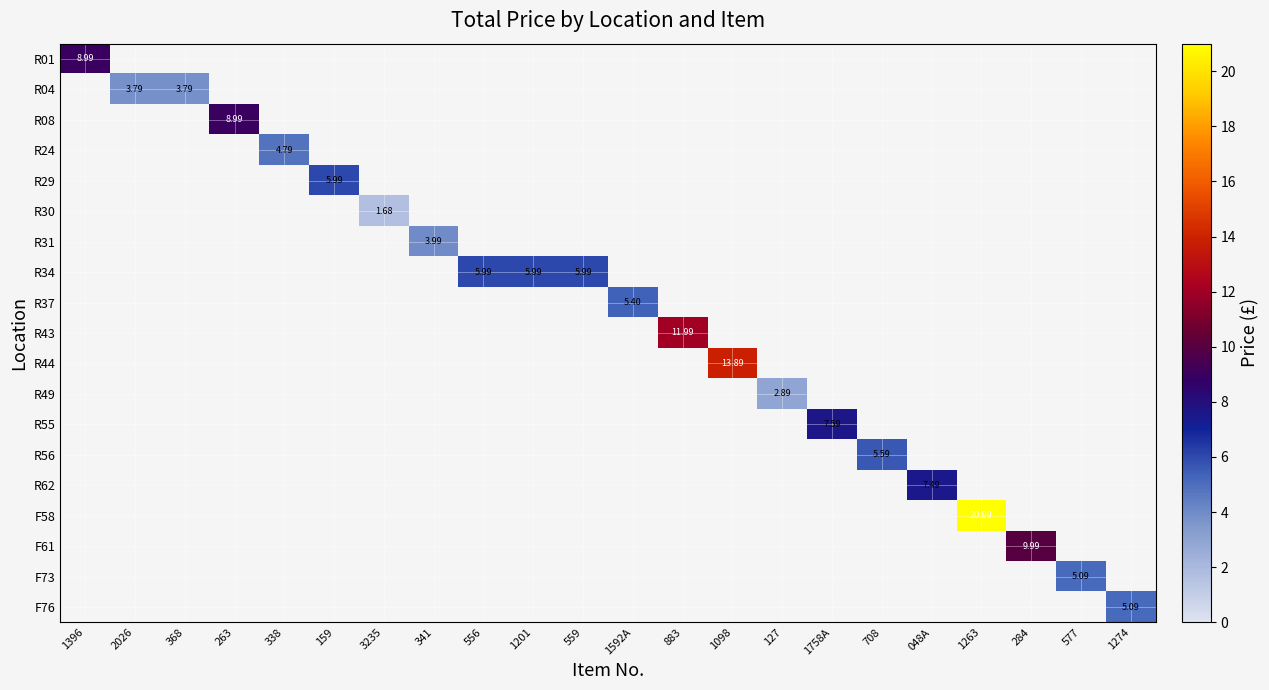

Count the number of categories in the chart.

22